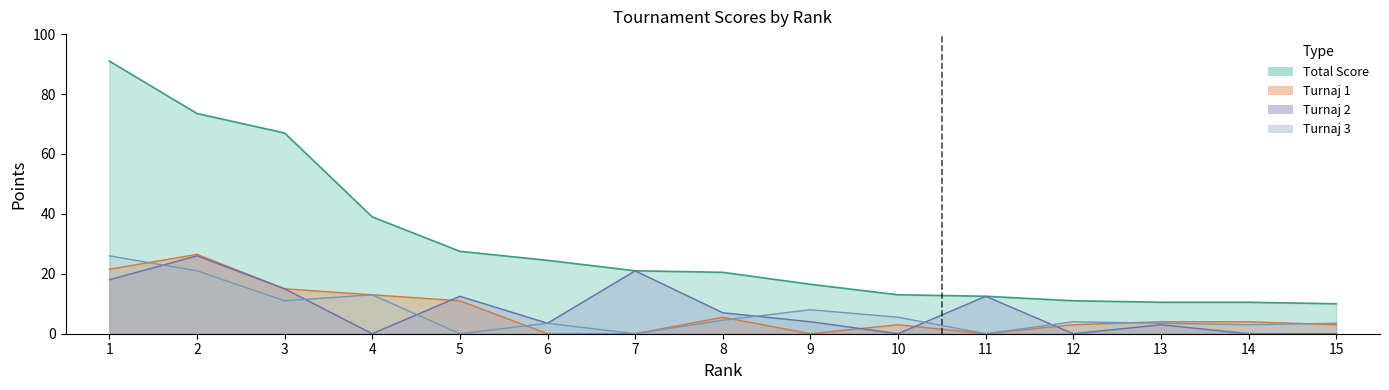

True or false: Turnaj 2 has a value of 3.6 at 8.

False